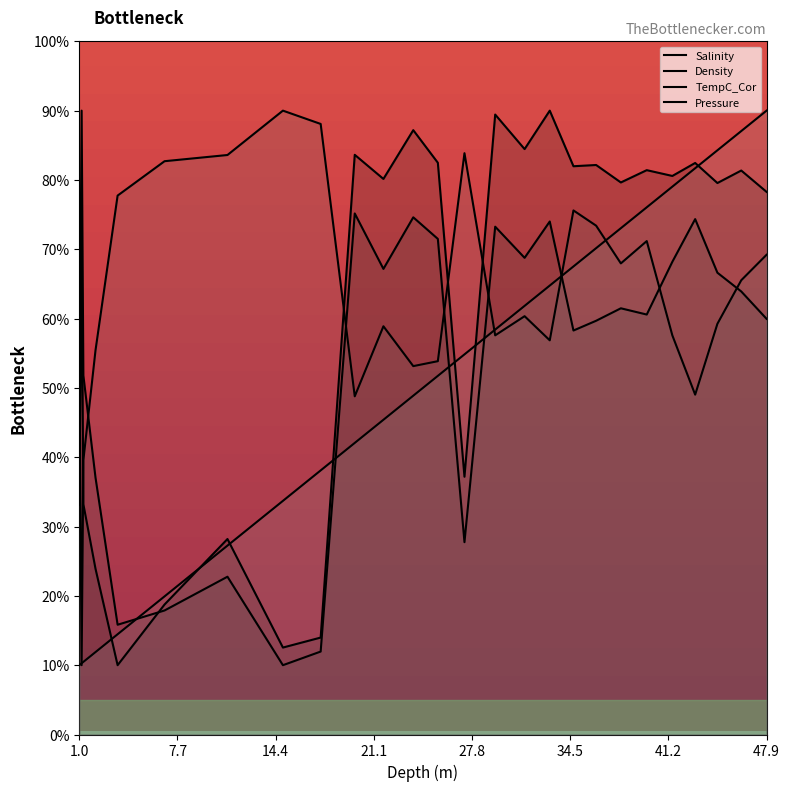

The value of Pressure at 3.58 is 14.5. True or false?

True